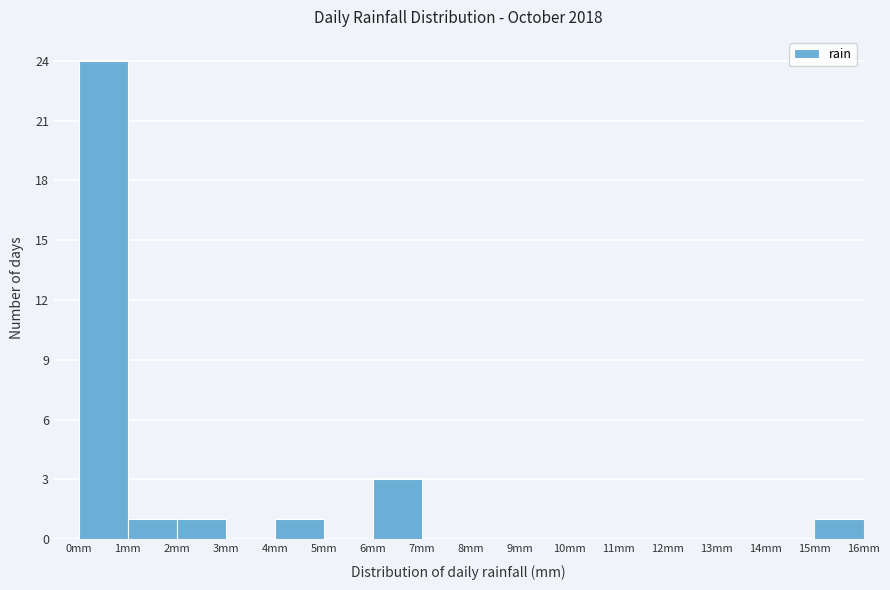

Reading left to right, list every bar in this chart as the range it spans on the x-axis followed by its height. The values are not printed on the chart, so give them approximately, as read against the axis.

0 to 1: 24
1 to 2: 1
2 to 3: 1
3 to 4: 0
4 to 5: 1
5 to 6: 0
6 to 7: 3
7 to 8: 0
8 to 9: 0
9 to 10: 0
10 to 11: 0
11 to 12: 0
12 to 13: 0
13 to 14: 0
14 to 15: 0
15 to 16: 1